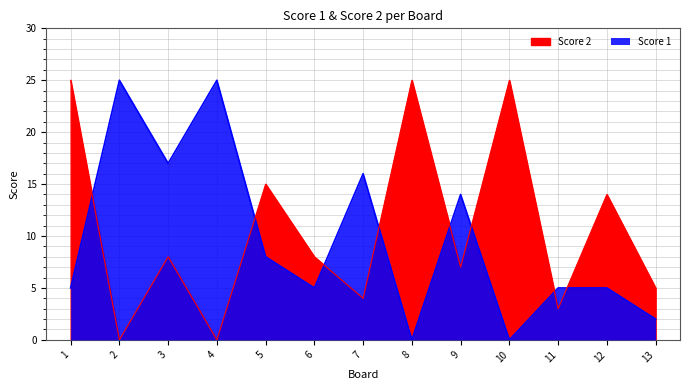

Which series has the widest spread of values?

Score 2